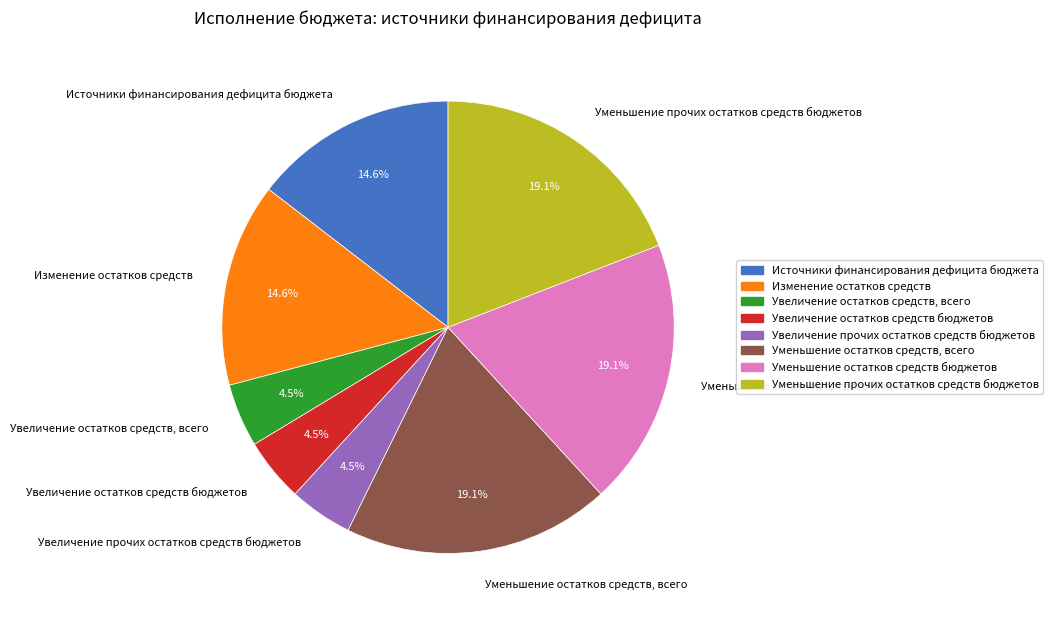

Does Увеличение прочих остатков средств бюджетов account for over 50% of the chart?

No